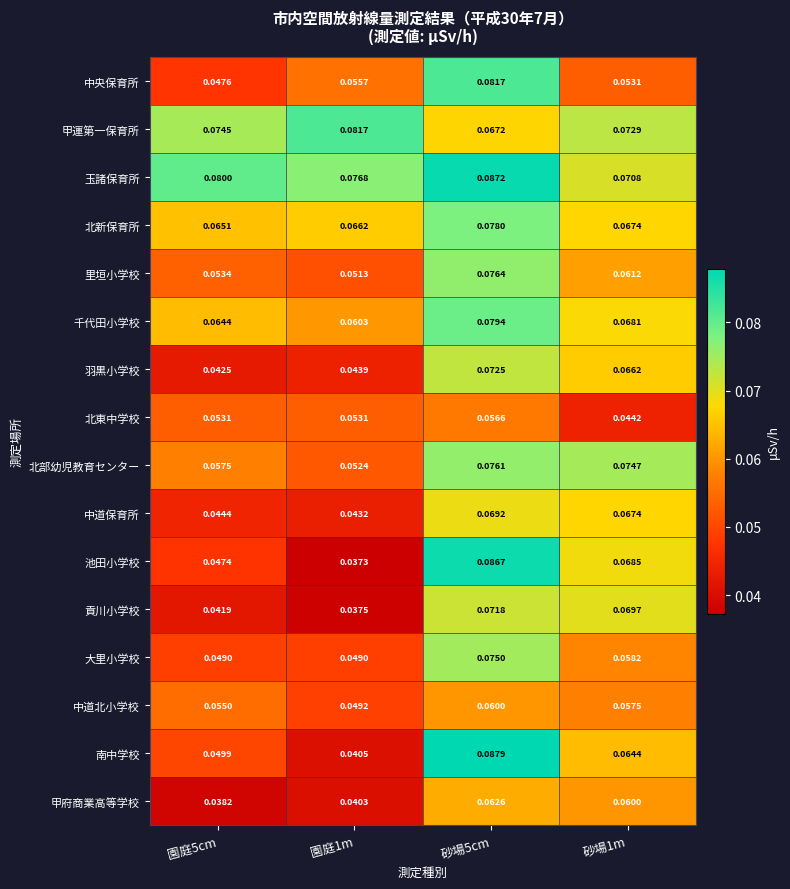

Which series changed the most between 園庭1m and 砂場5cm?

池田小学校